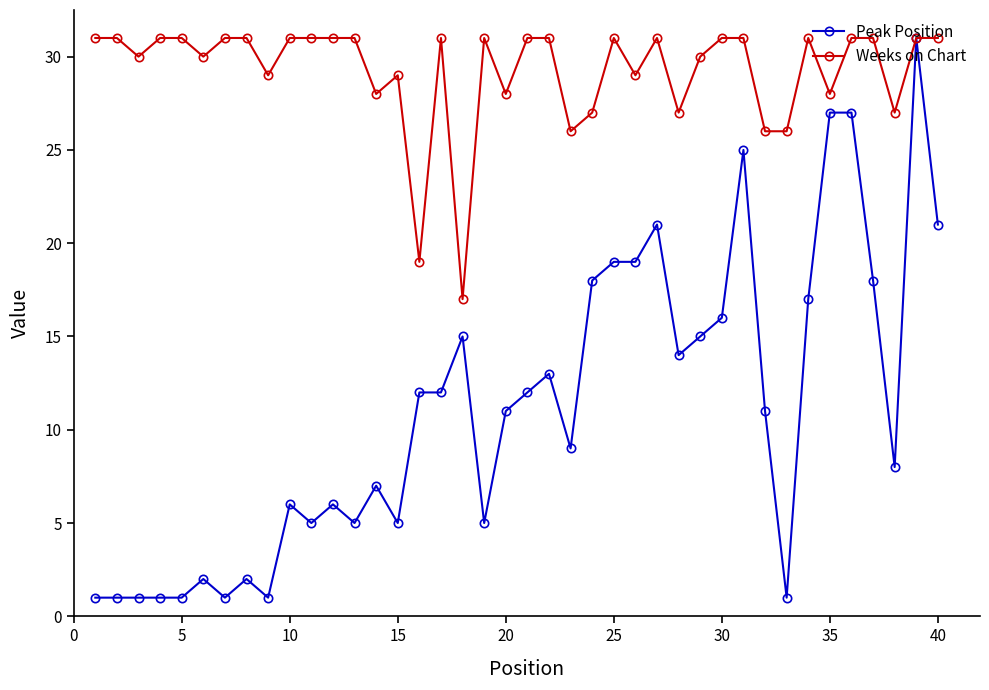

True or false: Weeks on Chart has more than 1 interior local peaks.

True